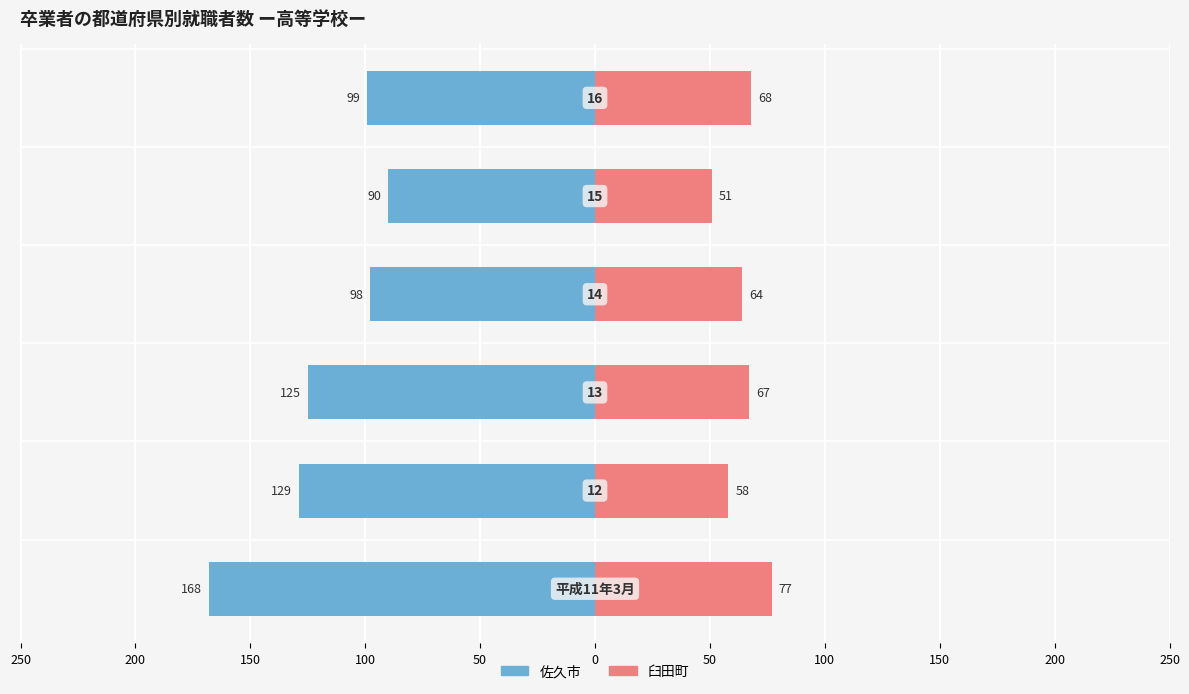

Reading left to right, what are all the values shown in this chart?

佐久市: 250=-168	200=-129	150=-125	100=-98	50=-90	0=-99
臼田町: 250=77	200=58	150=67	100=64	50=51	0=68